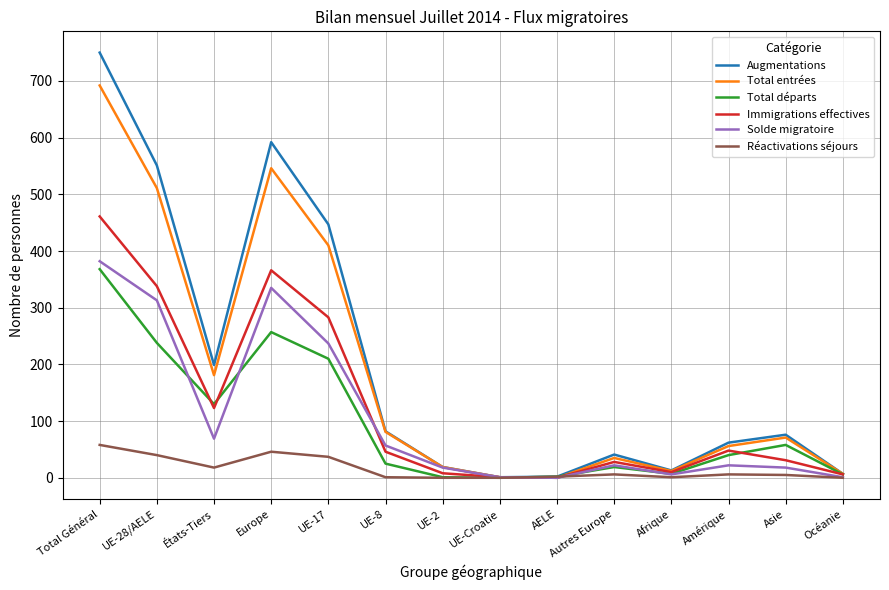

Which series has the widest spread of values?

Augmentations